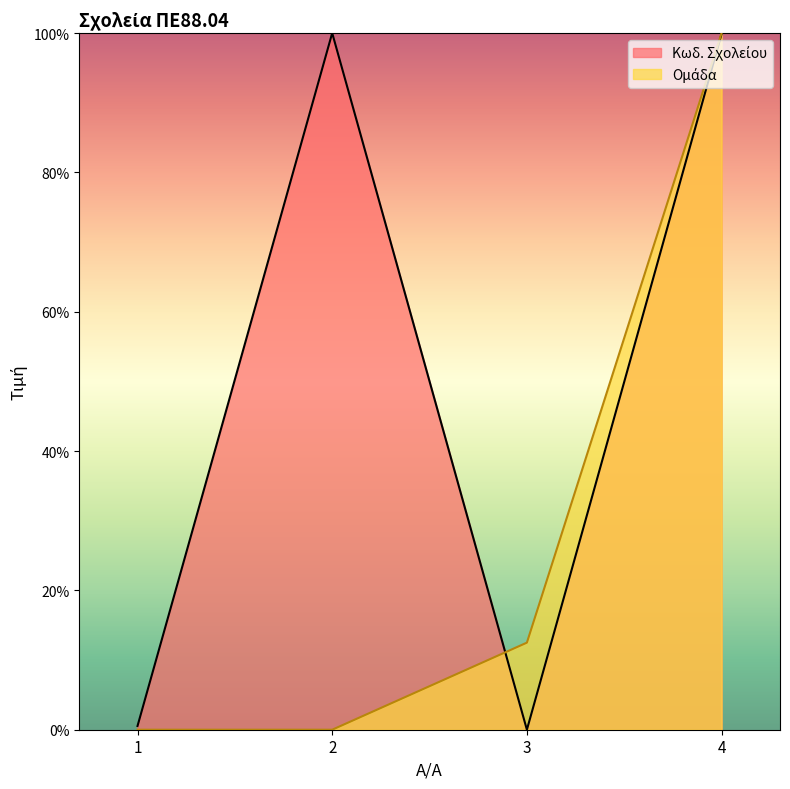

Rank the categories by Ομάδα value from lowest to highest.

1, 2, 3, 4